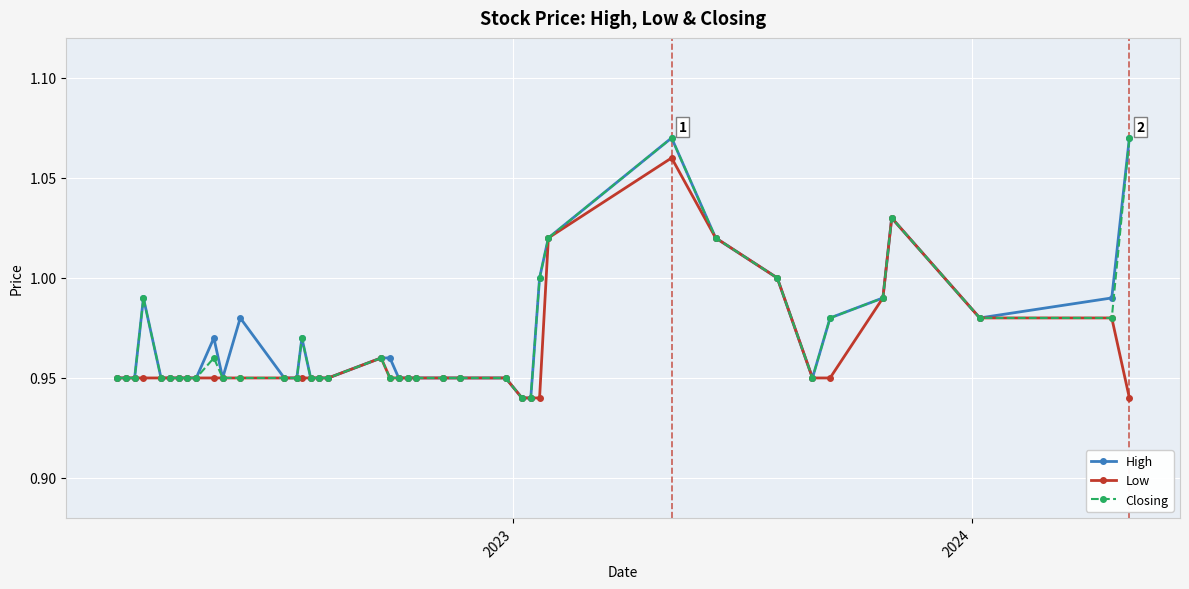

True or false: Closing has more than 0 points higher than both neighbors.

True